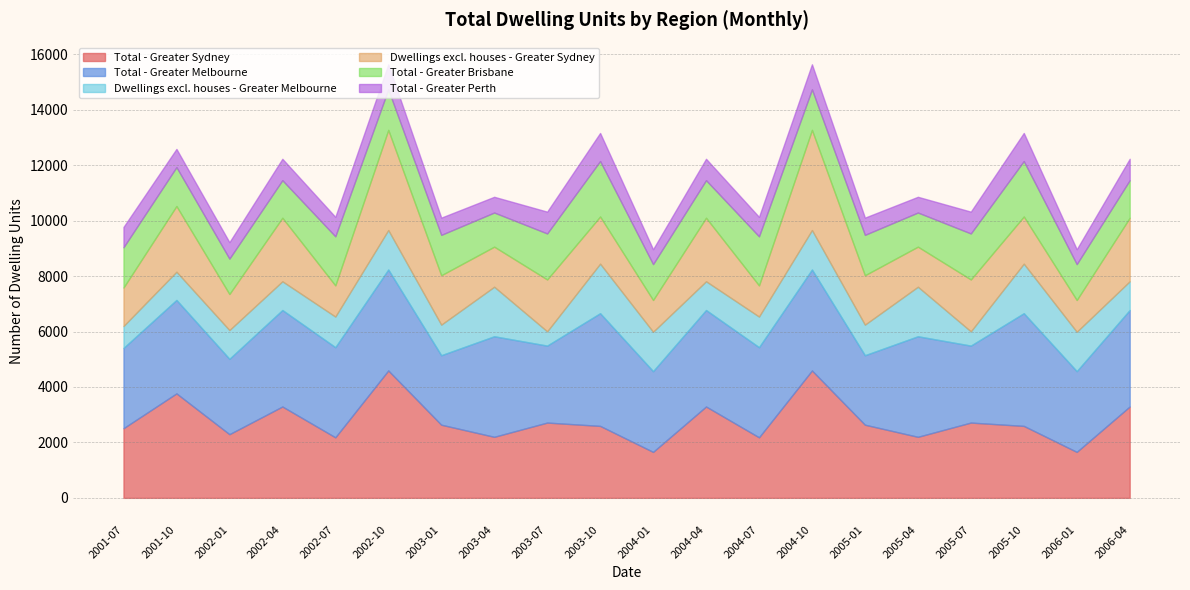

At which label is Total - Greater Sydney closest to 3127?

2002-04